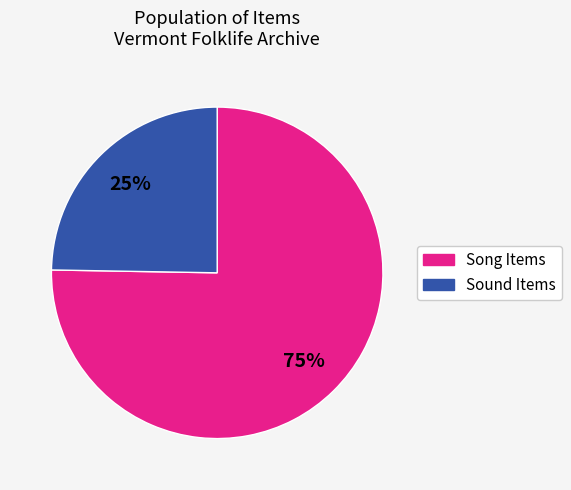

Is there any slice that represents more than half of the pie?

Yes